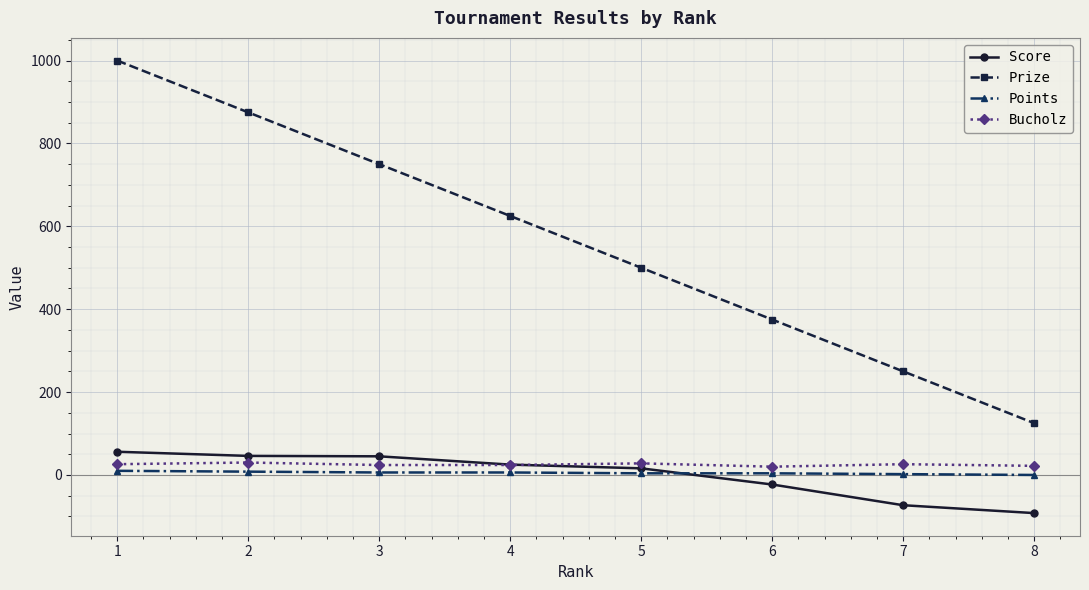

True or false: Prize and Score cross at least once.

False